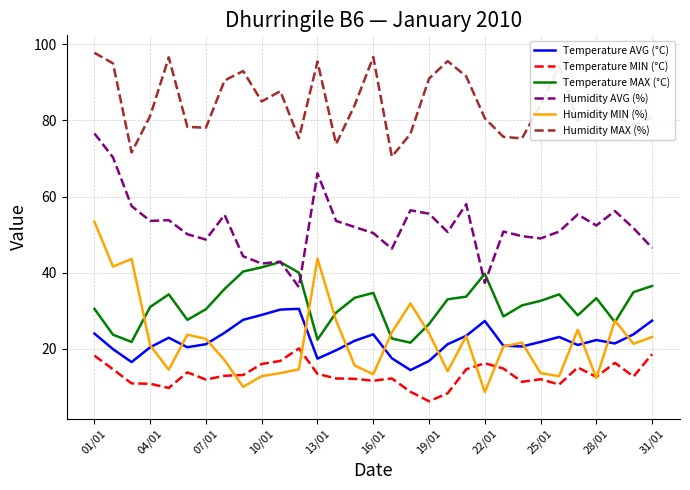

Which series has the widest spread of values?

Humidity MIN (%)